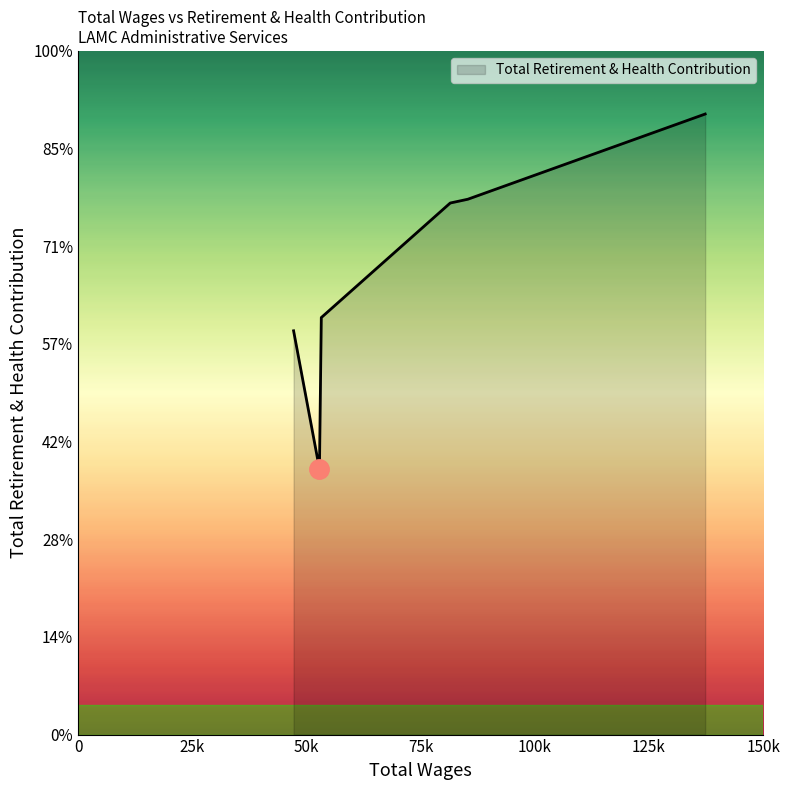

Is this an area chart (filled region under the line)?

Yes